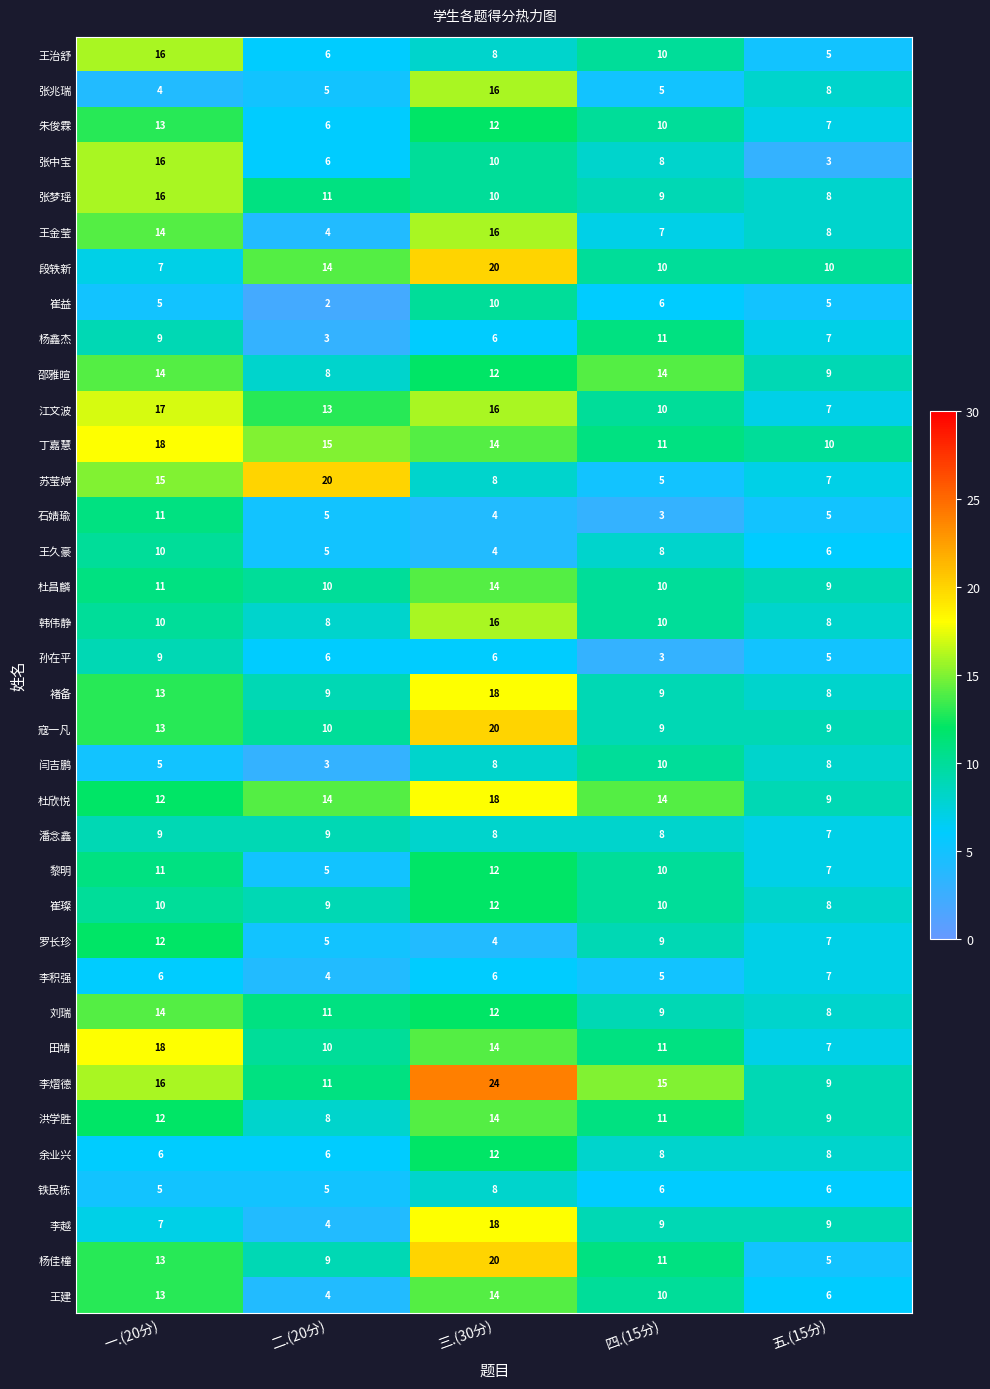

What is the spread (max minus min) of values at 一.(20分)?

14